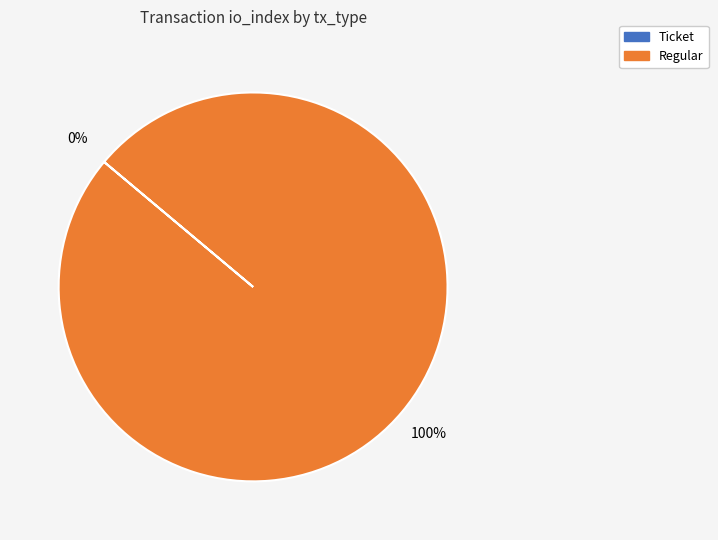

The Ticket slice represents 1% of the pie. True or false?

False